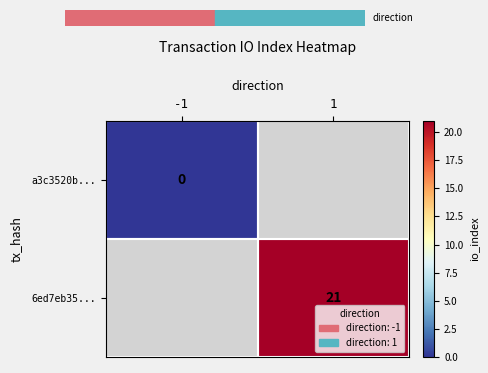

Is the value of 6ed7eb35... at 1 greater than the value of a3c3520b... at -1?

Yes